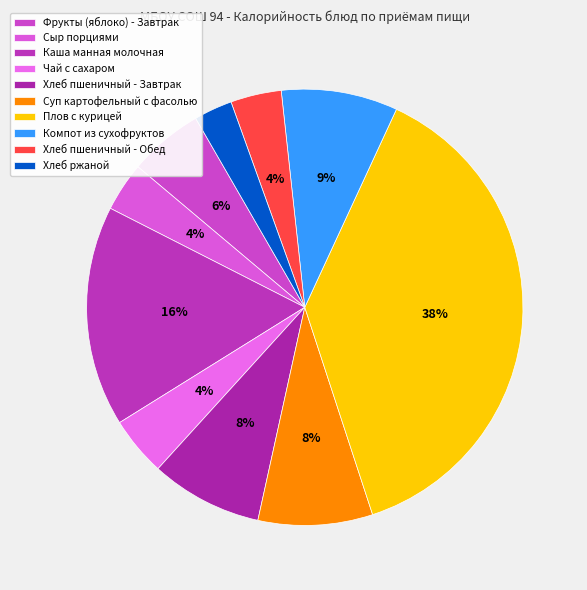

Is it true that Плов с курицей is 51% of the pie?

False